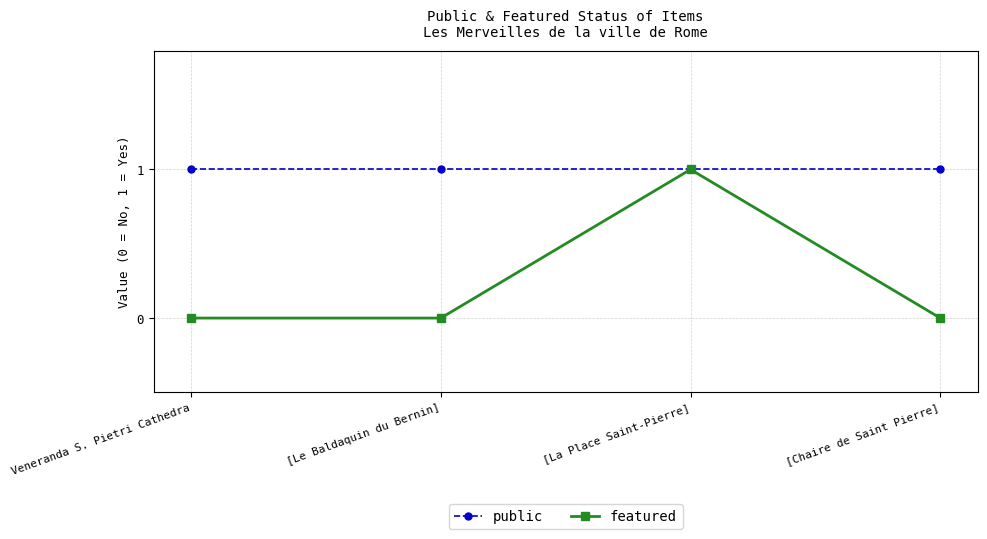

Reading left to right, extract all data points from this chart.

public: 1	1	1	1
featured: 0	0	1	0